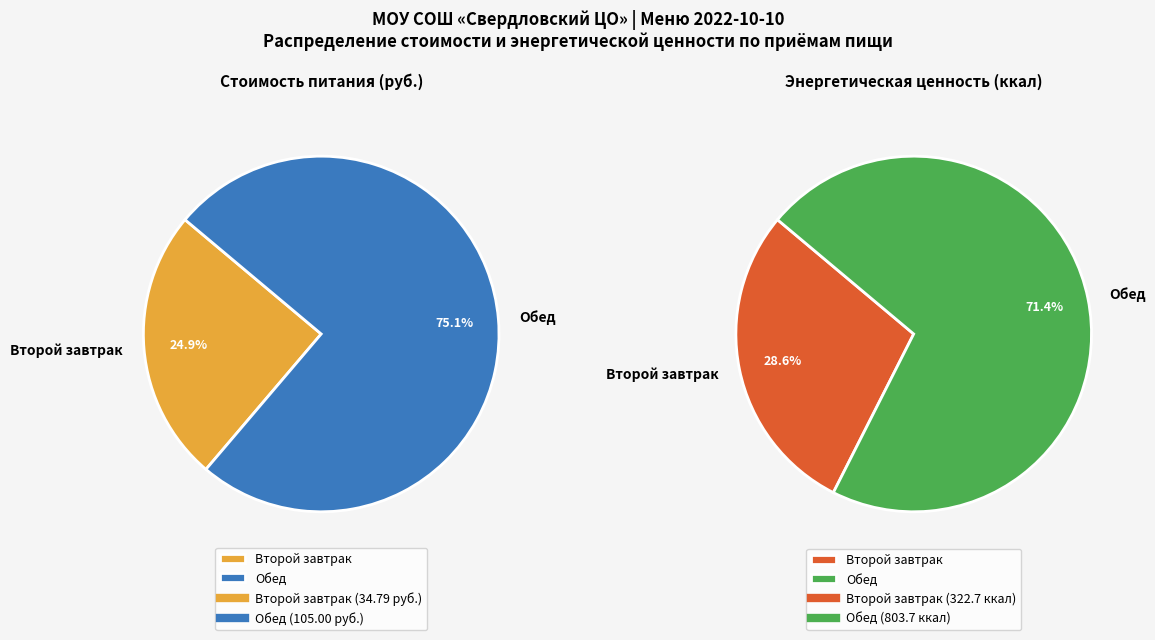

Which slice is the smallest?

Второй завтрак